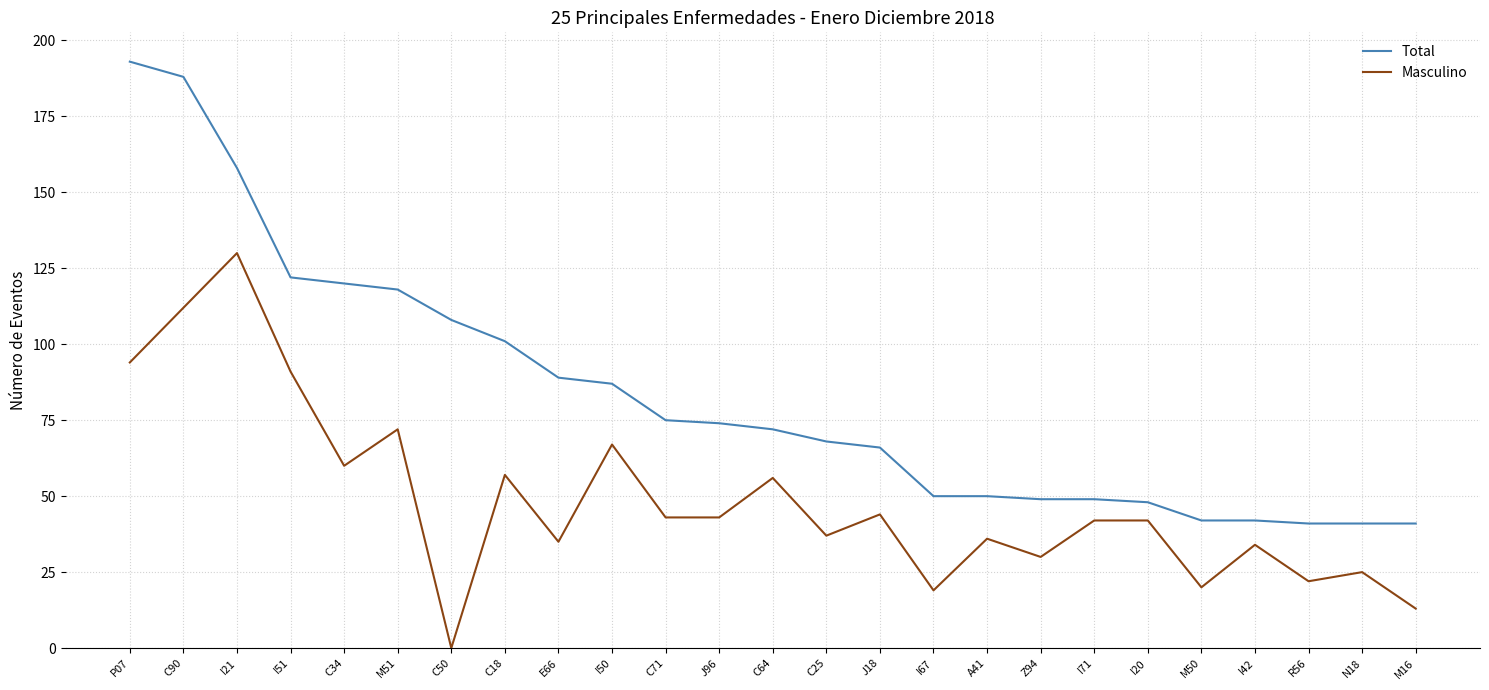

What position from the left is J18?

15